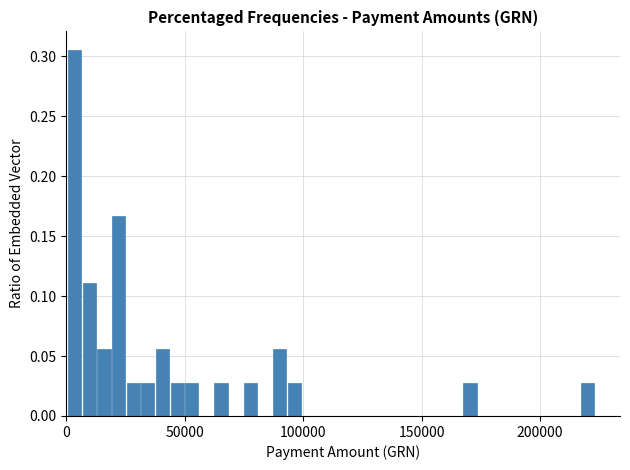

Read against the x-axis, roughly where is the centre of the tallest bar?

5000